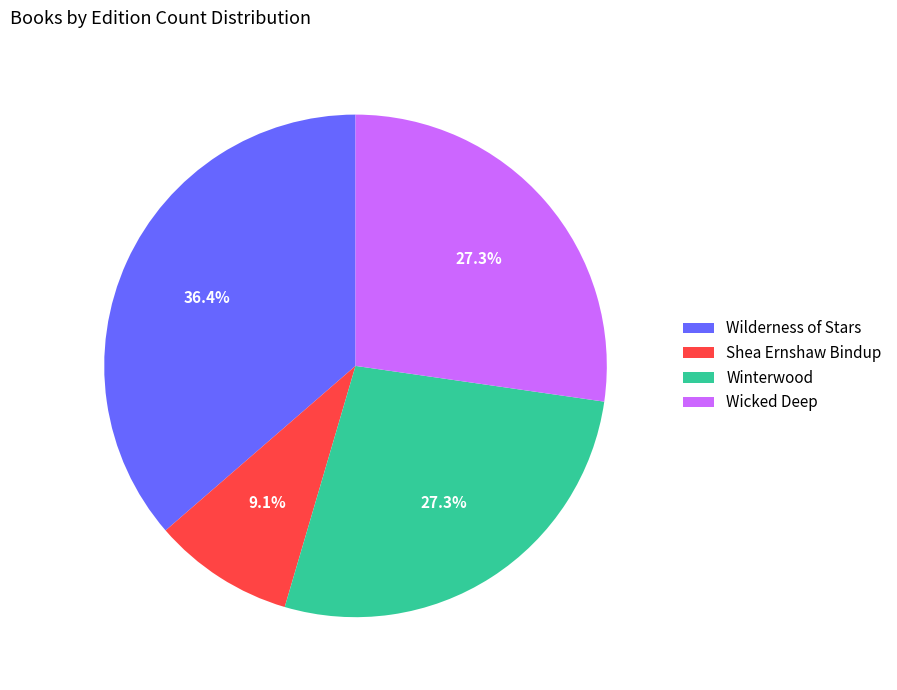

What percentage do Wilderness of Stars and Winterwood together represent?

63.6%